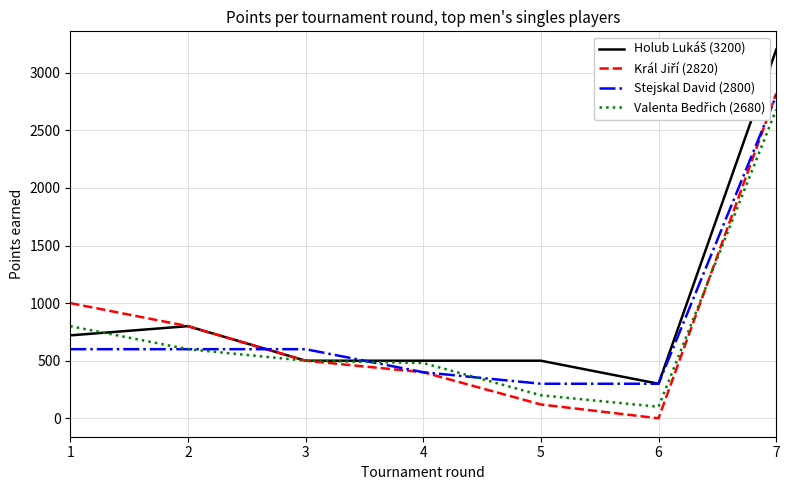

At how many categories does at least one series exceed 619?

3